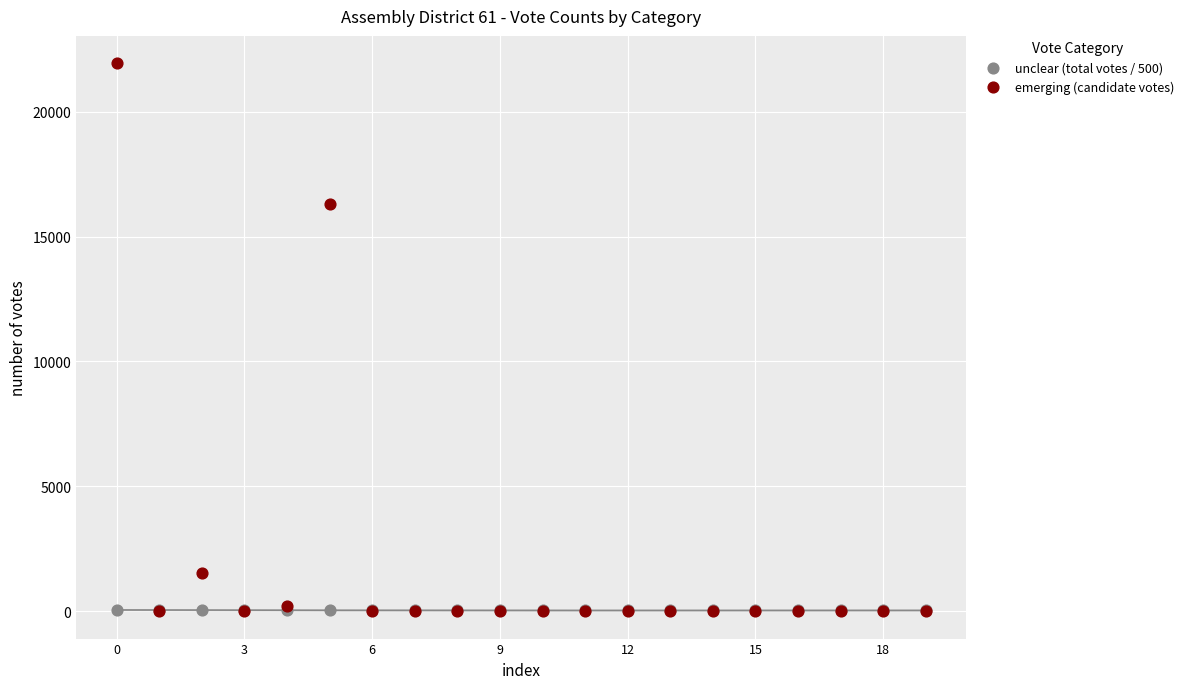

In the emerging (candidate votes) series, what Y value is closest to 10970?

16304.0